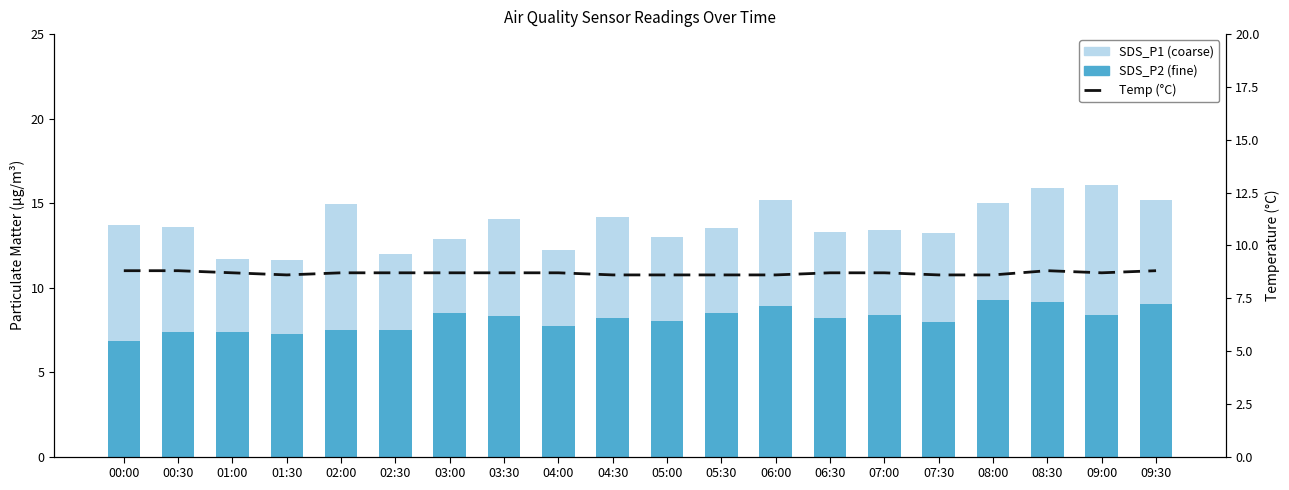

Is it true that SDS_P1 (coarse) equals 5.1 at 07:00?

True